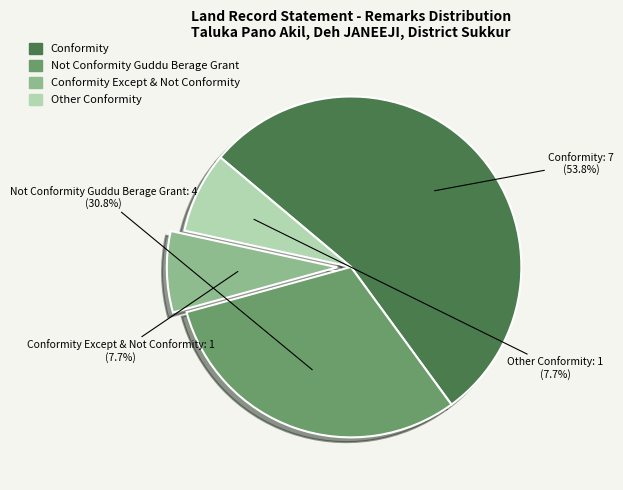

To the nearest percent, what percentage of the pie is Conformity?

54%